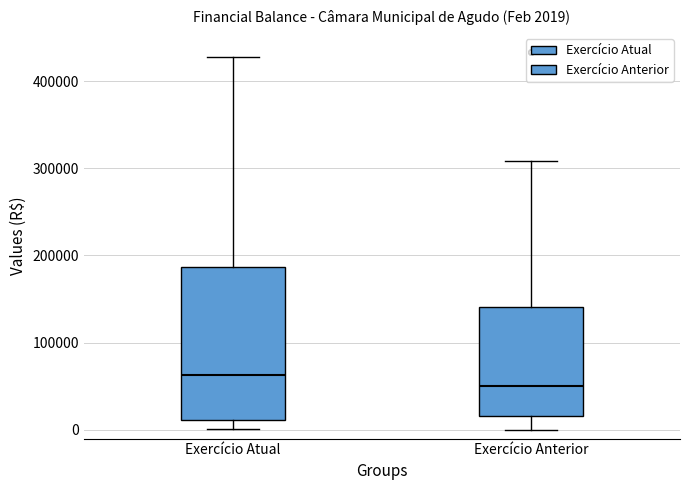

Which box is the tallest, from its lower edge to its upper edge?

Exercício Atual